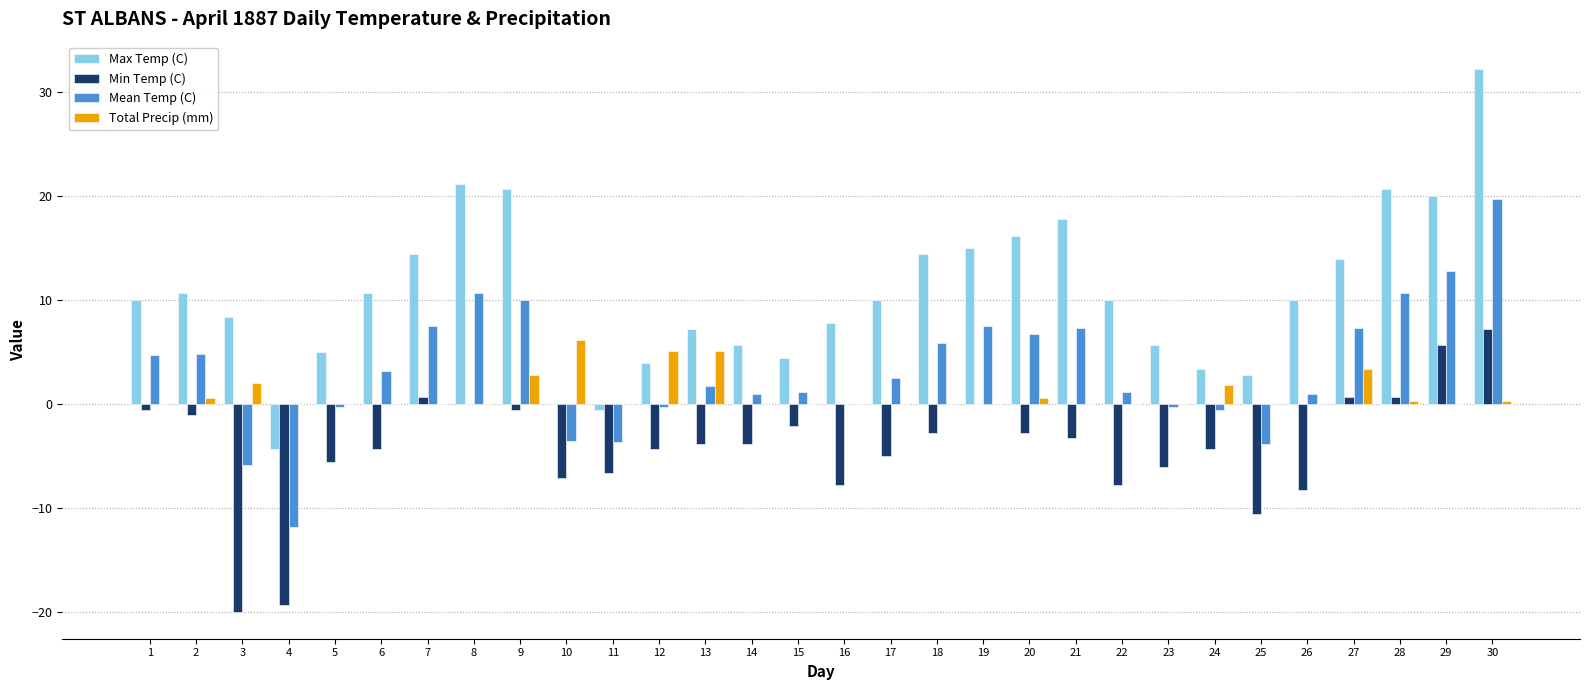

Are the bars horizontal?

No